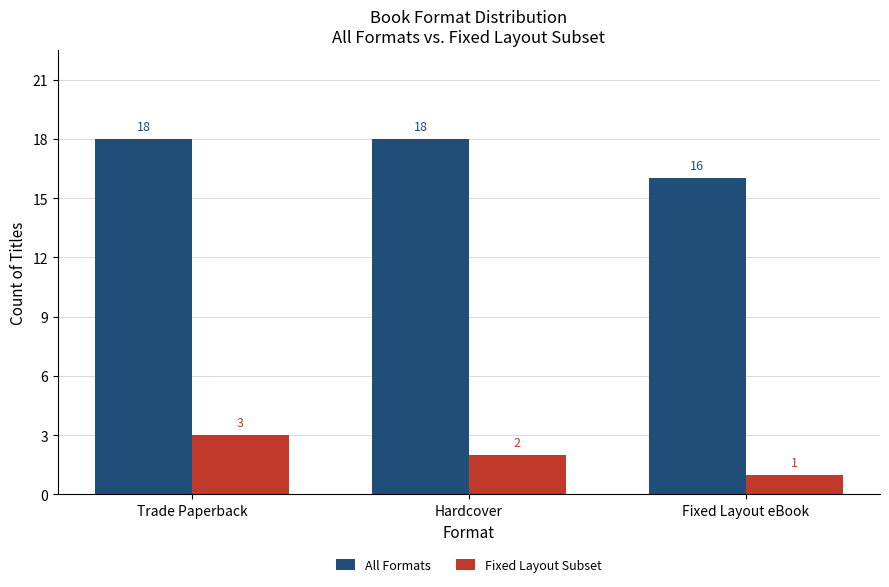

At how many categories does at least one series exceed 15?

3